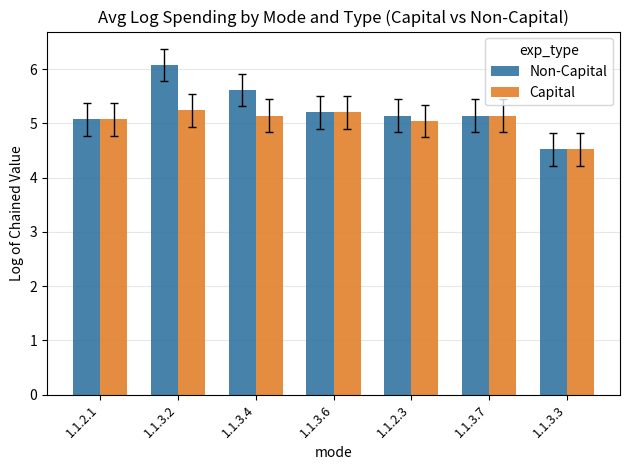

What are all the series names shown in the legend?

Non-Capital, Capital